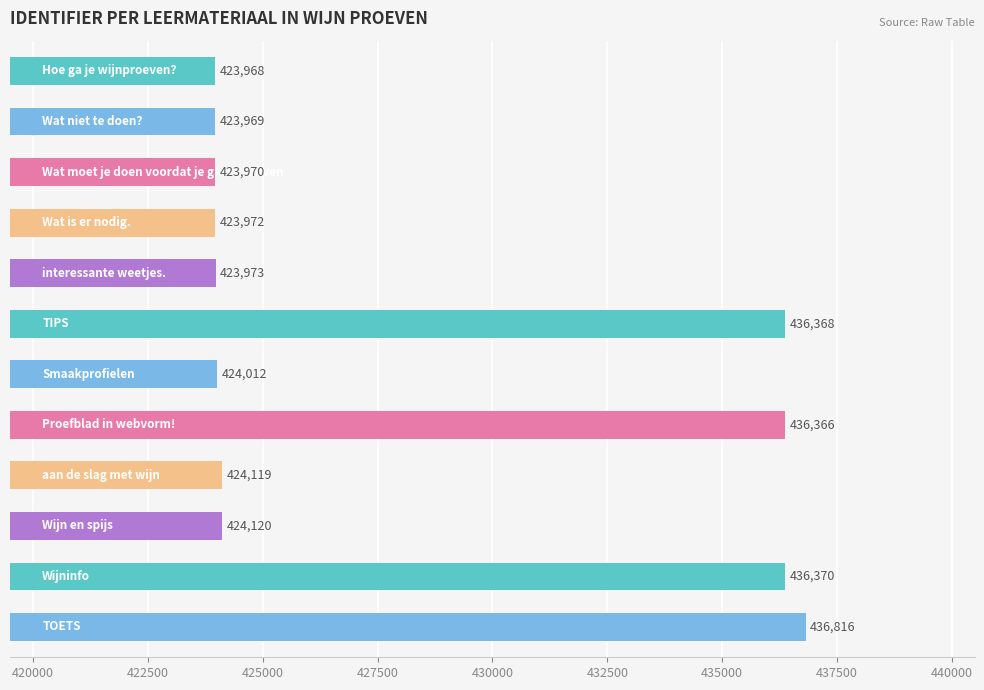

Which has a higher value, 420000 or 417500?

420000